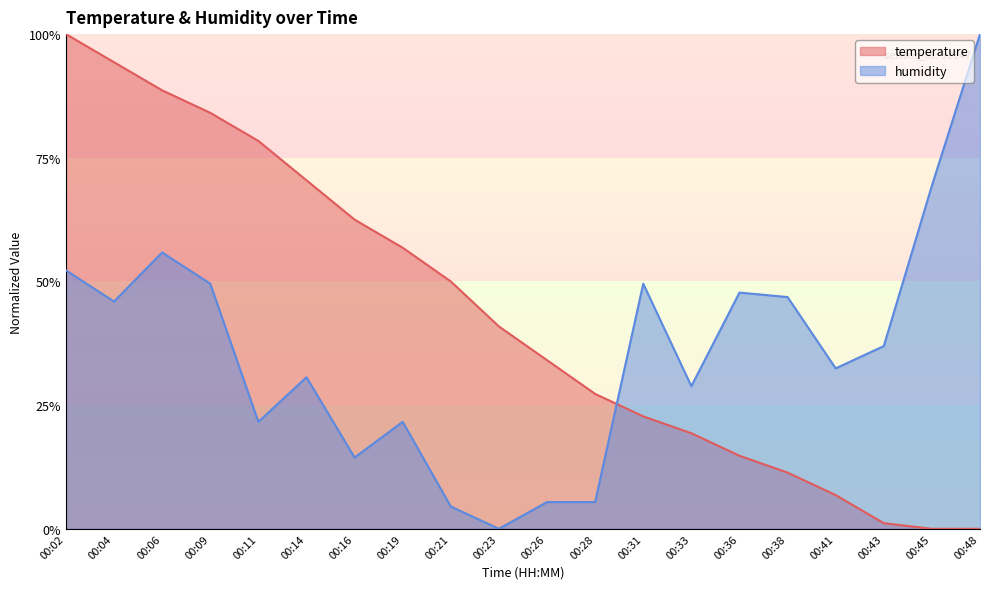

Which category has the highest value in the temperature series?

00:02